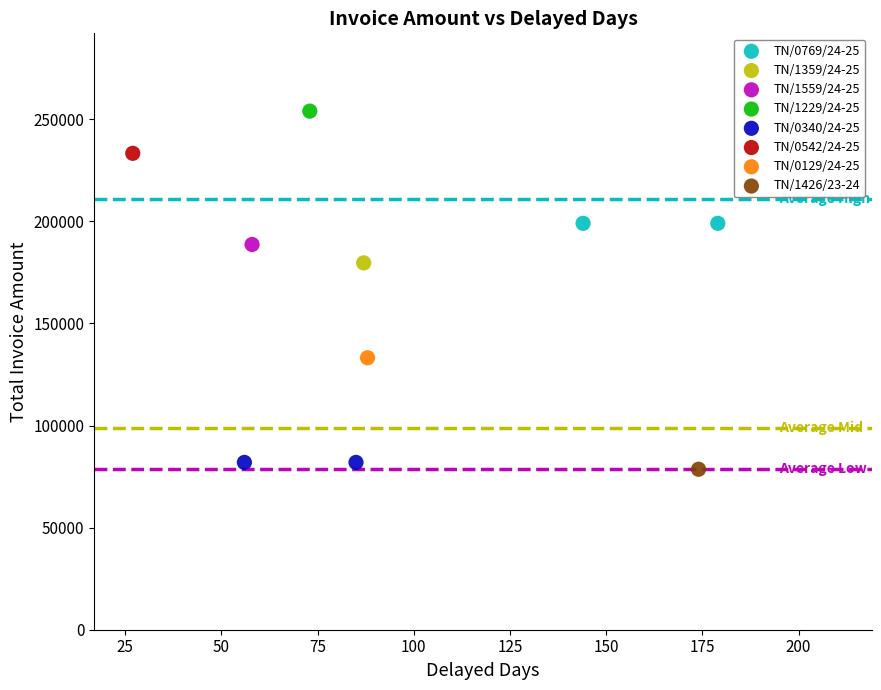

What are all the series names shown in the legend?

TN/0769/24-25, TN/1359/24-25, TN/1559/24-25, TN/1229/24-25, TN/0340/24-25, TN/0542/24-25, TN/0129/24-25, TN/1426/23-24